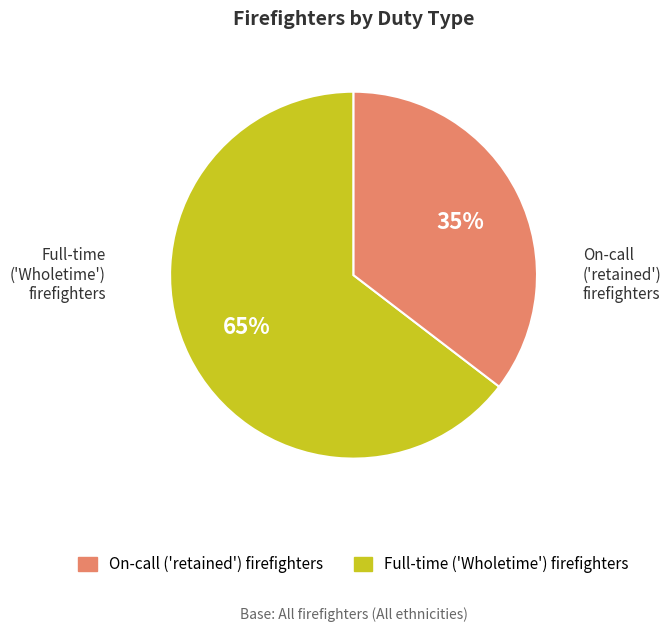

To the nearest percent, what is the combined percentage of Full-time ('Wholetime') firefighters and On-call ('retained') firefighters?

100%